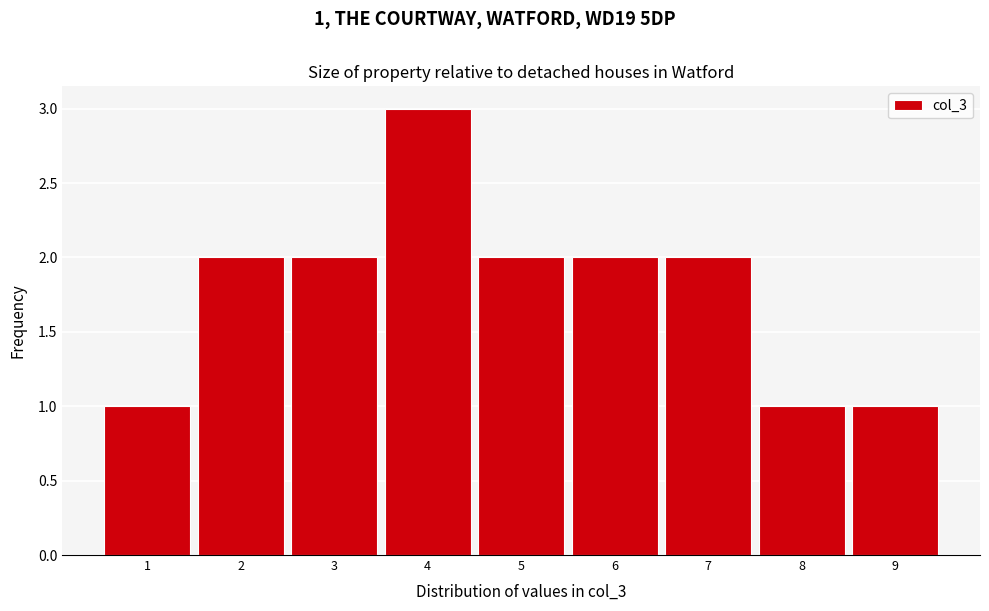

Which range on the x-axis has the tallest bar?

3.5 to 4.5